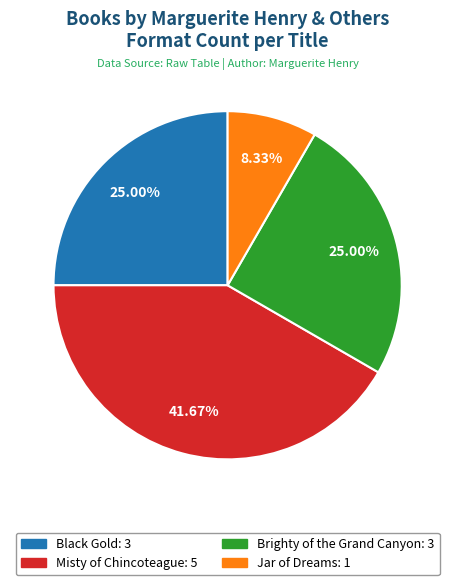

What is the smallest slice in the pie chart?

Jar of Dreams